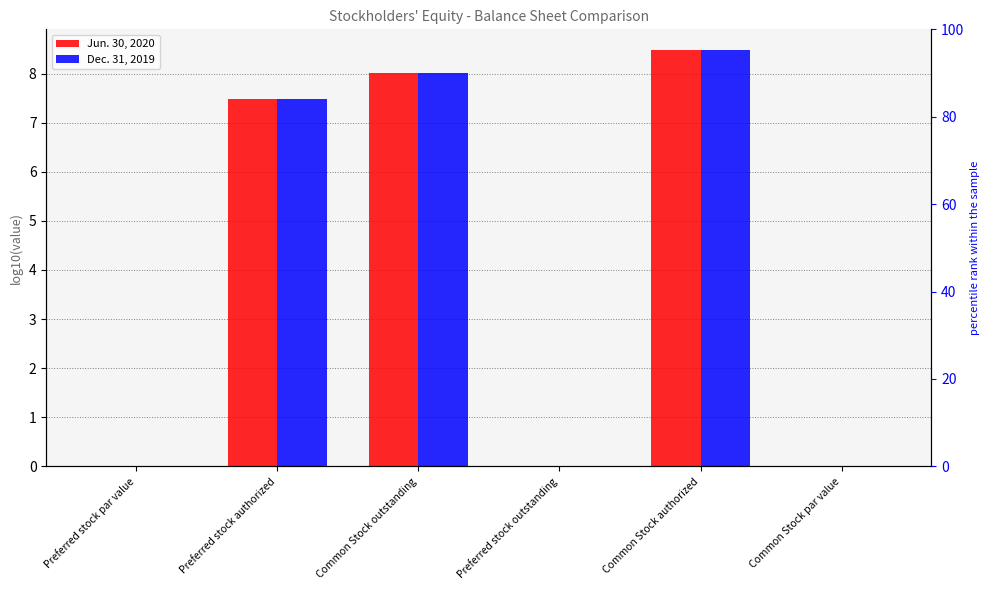

How many values in the Jun. 30, 2020 series exceed 7?

3